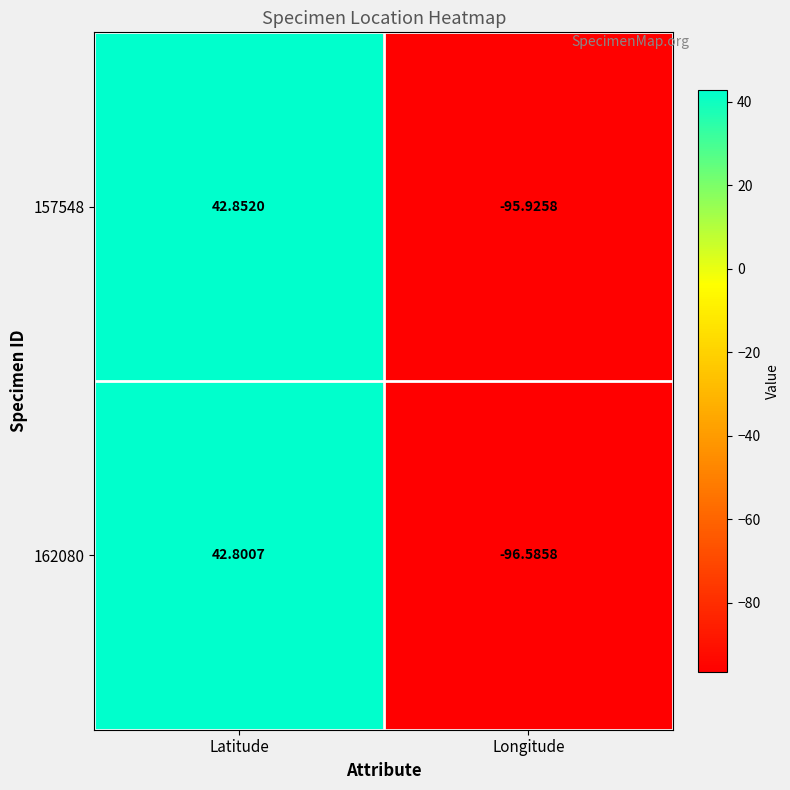

Which category has the highest value in the 162080 series?

Latitude